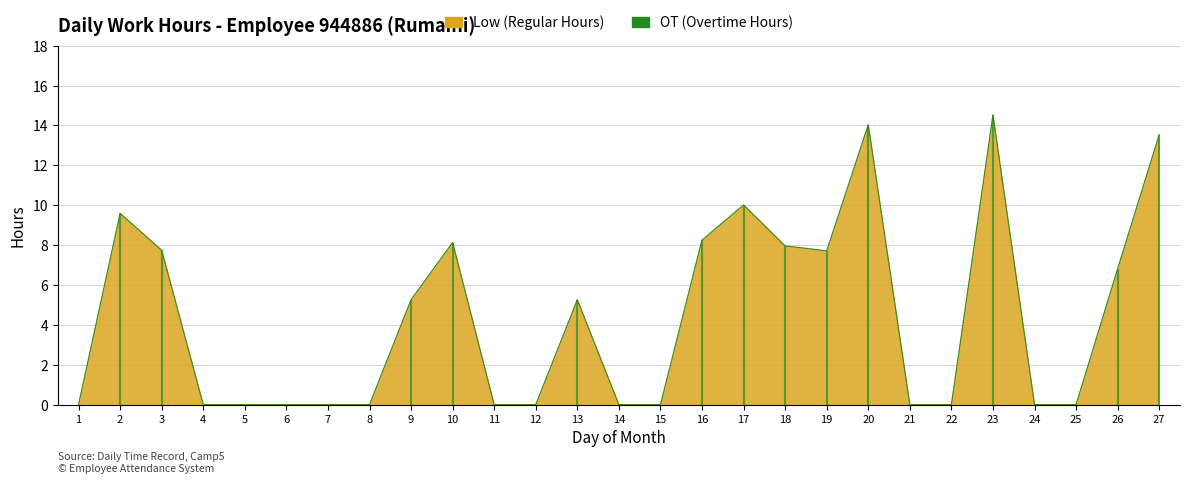

How many values are above zero?

13